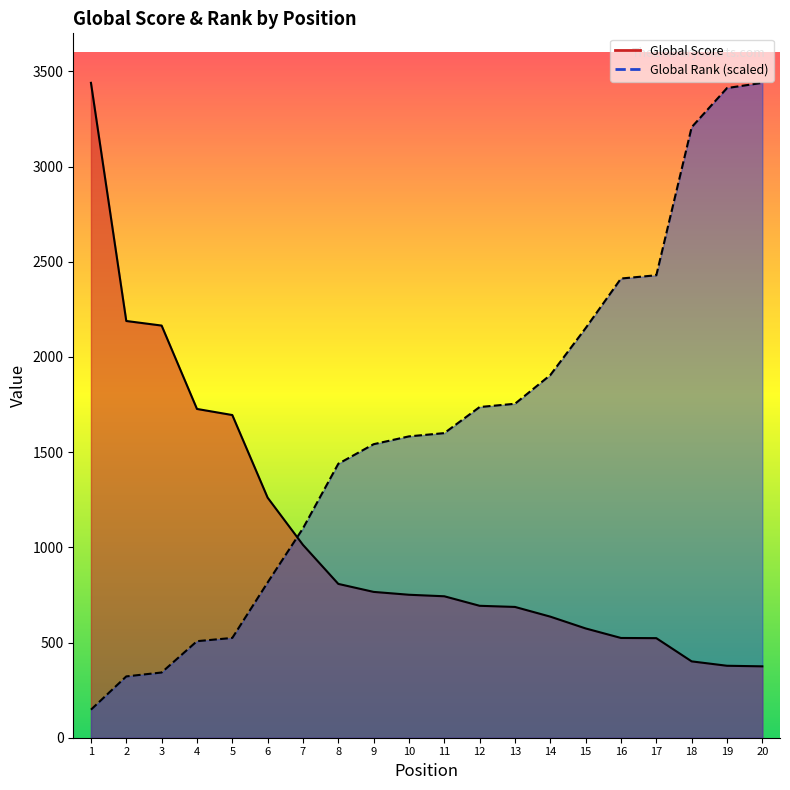

What is the minimum value shown in the chart?

147.3